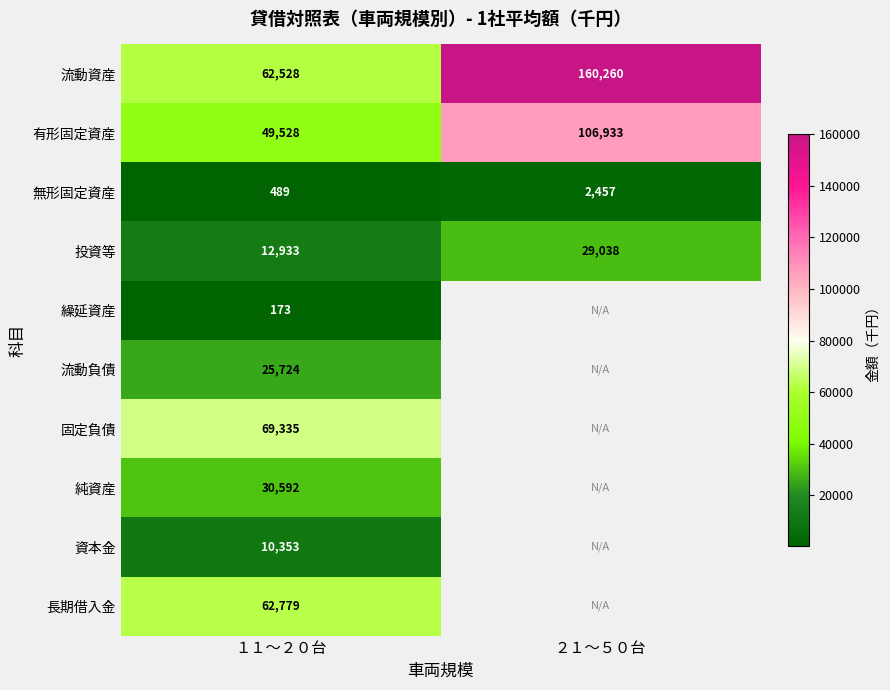

At which label is 有形固定資産 closest to 78230?

１１～２０台